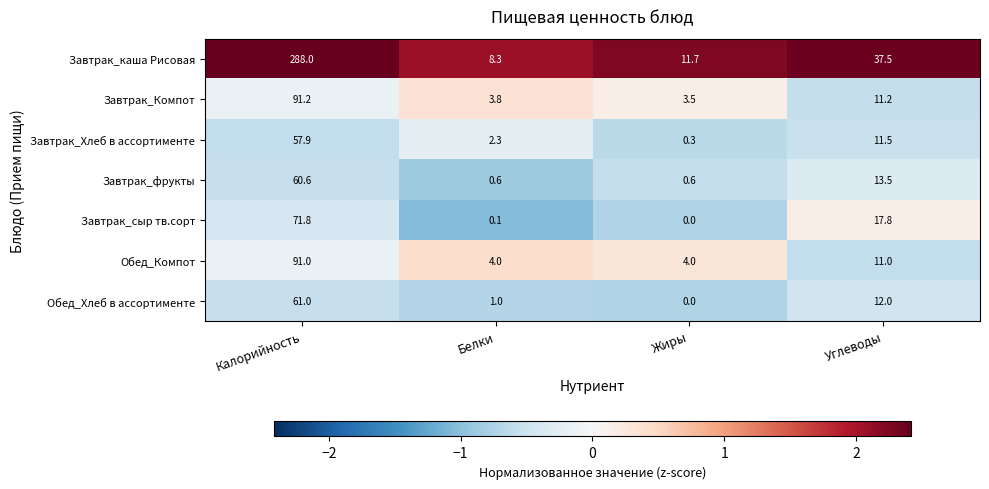

Reading left to right, extract all data points from this chart.

Завтрак_каша Рисовая: Калорийность=288.0	Белки=8.3	Жиры=11.7	Углеводы=37.5
Завтрак_Компот: Калорийность=91.2	Белки=3.8	Жиры=3.5	Углеводы=11.2
Завтрак_Хлеб в ассортименте: Калорийность=57.9	Белки=2.3	Жиры=0.3	Углеводы=11.5
Завтрак_фрукты: Калорийность=60.6	Белки=0.6	Жиры=0.6	Углеводы=13.5
Завтрак_сыр тв.сорт: Калорийность=71.8	Белки=0.1	Жиры=0.0	Углеводы=17.8
Обед_Компот: Калорийность=91.0	Белки=4.0	Жиры=4.0	Углеводы=11.0
Обед_Хлеб в ассортименте: Калорийность=61.0	Белки=1.0	Жиры=0.0	Углеводы=12.0